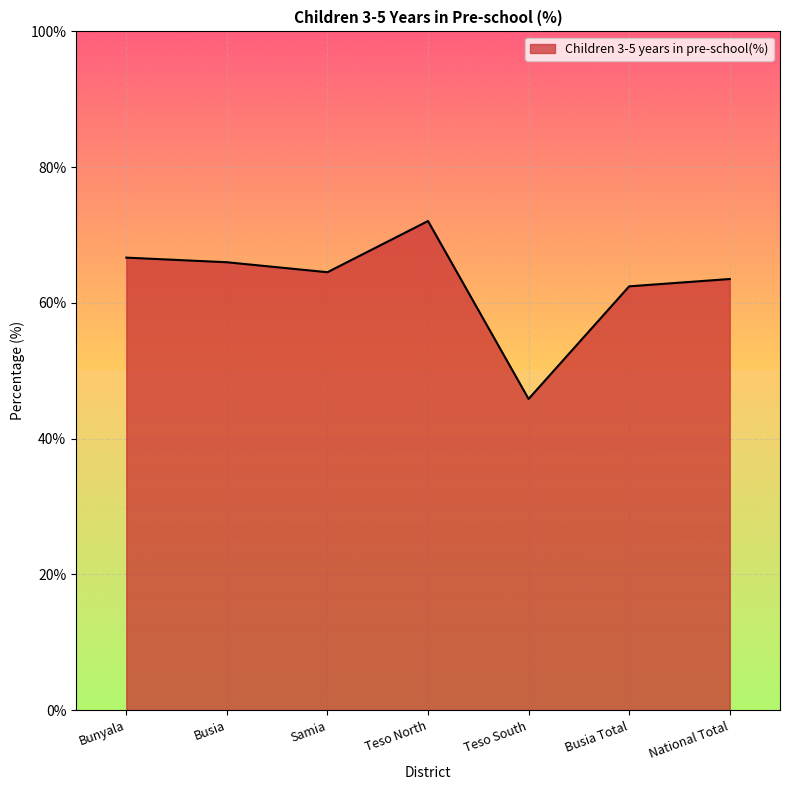

What is the greatest value displayed?

72.1